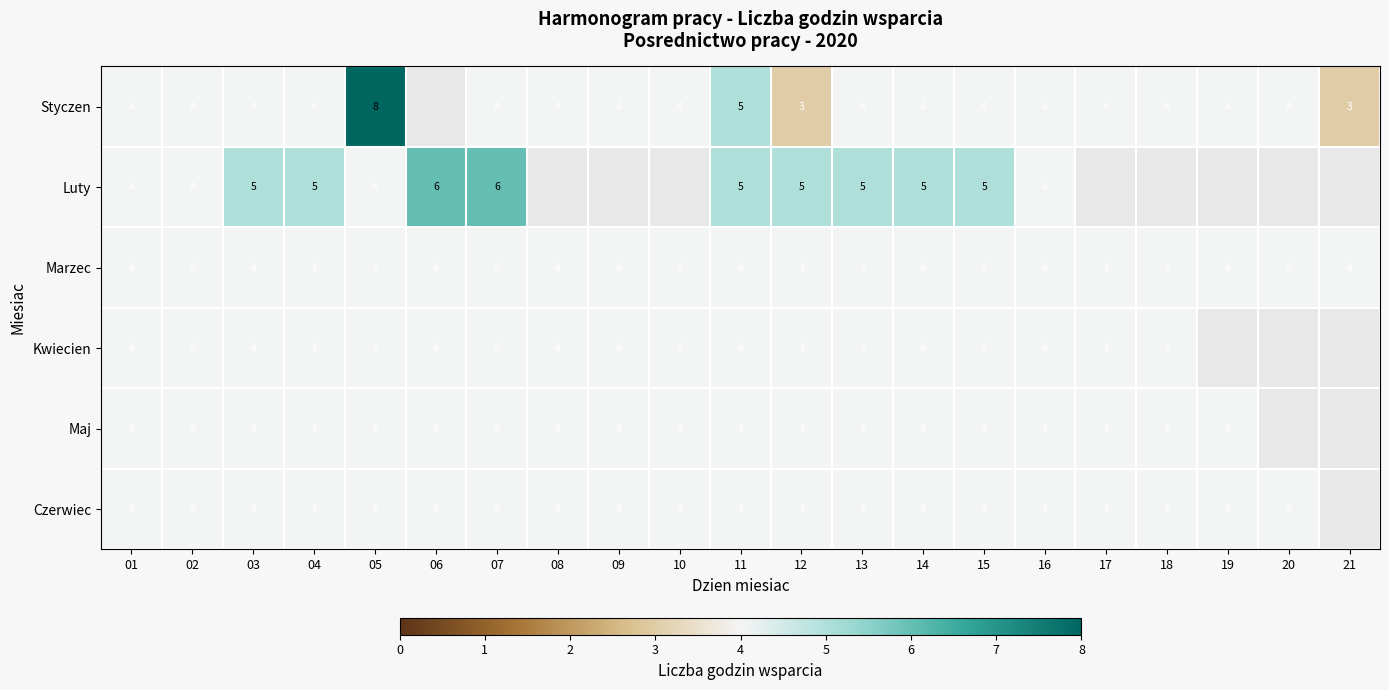

The Marzec series shows 7 at 07. True or false?

False